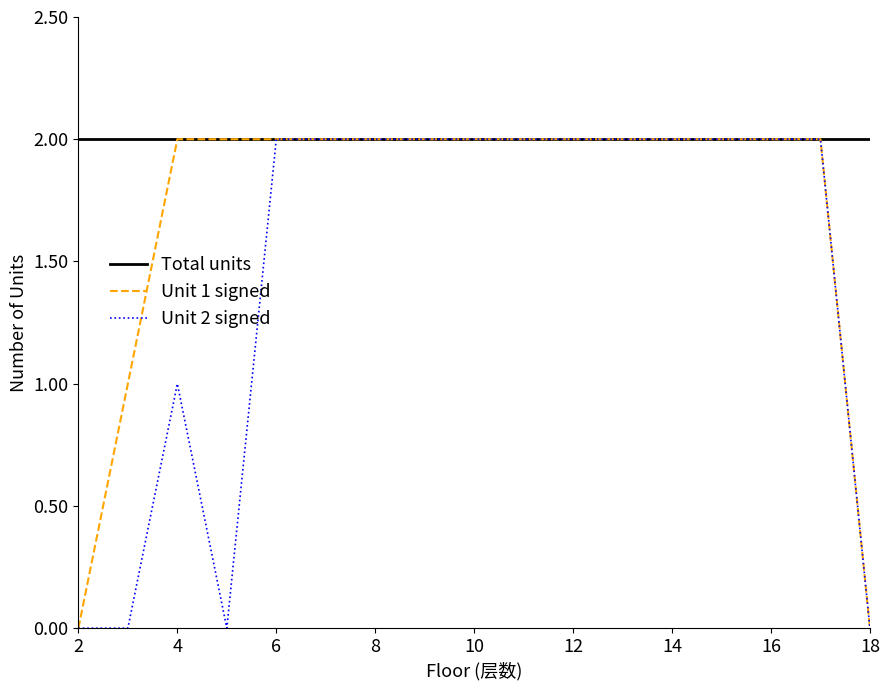

Which series has the largest total across all categories?

Total units